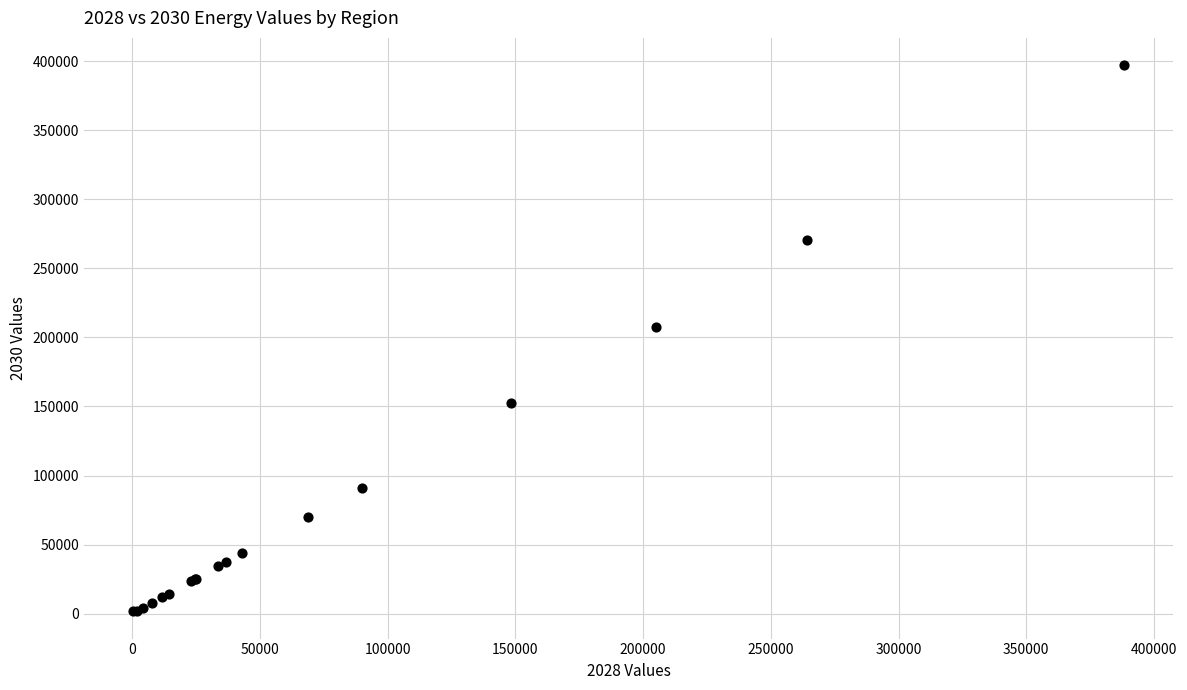

What Y value in the scatter plot is closest to 199457?

207457.7